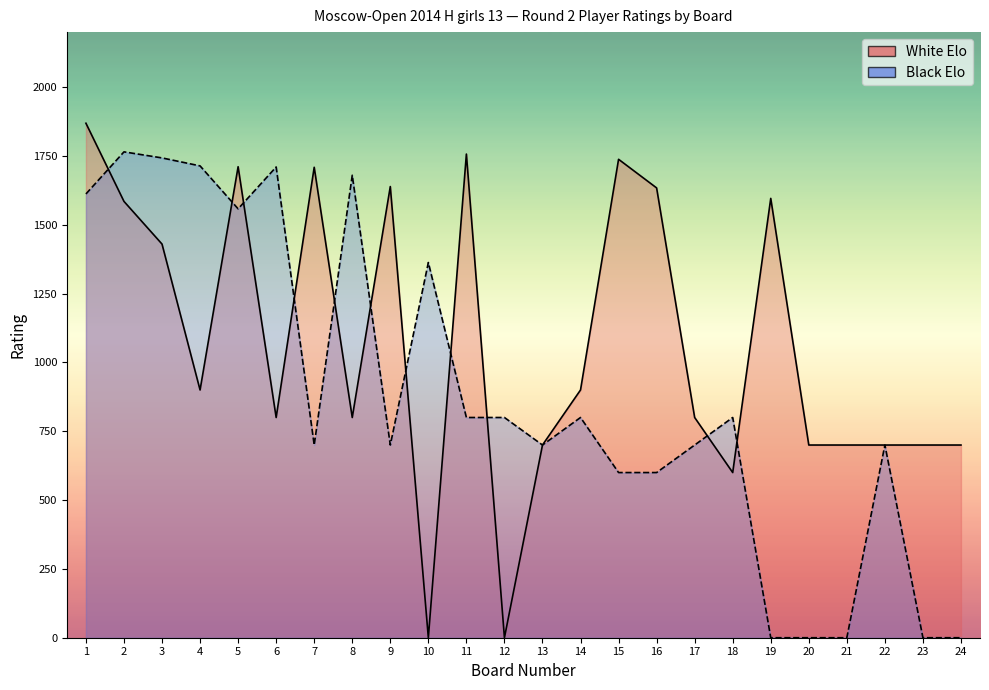

Which series has the widest spread of values?

White Elo